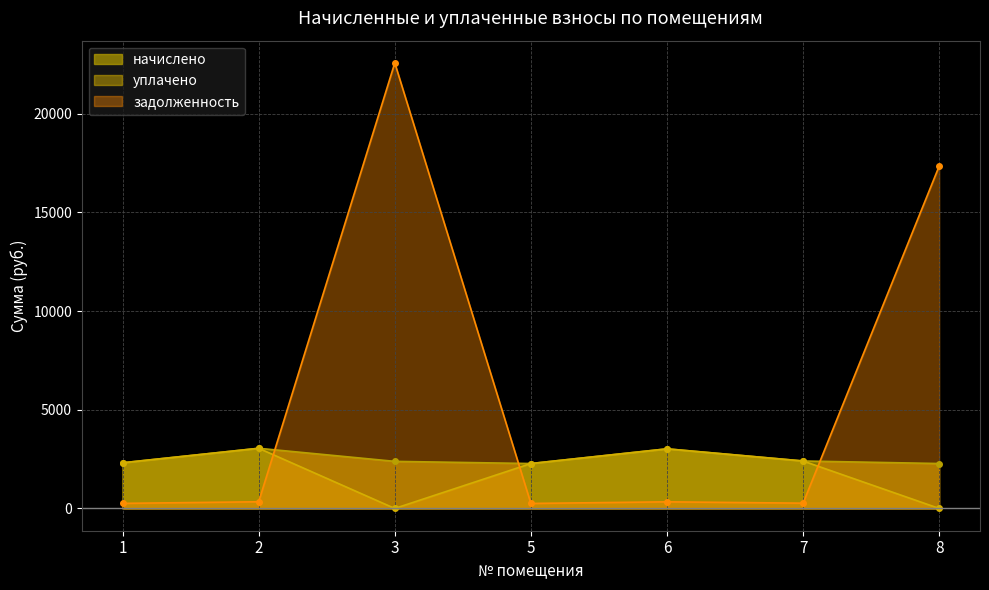

At which category is the sum across all series the highest?

3